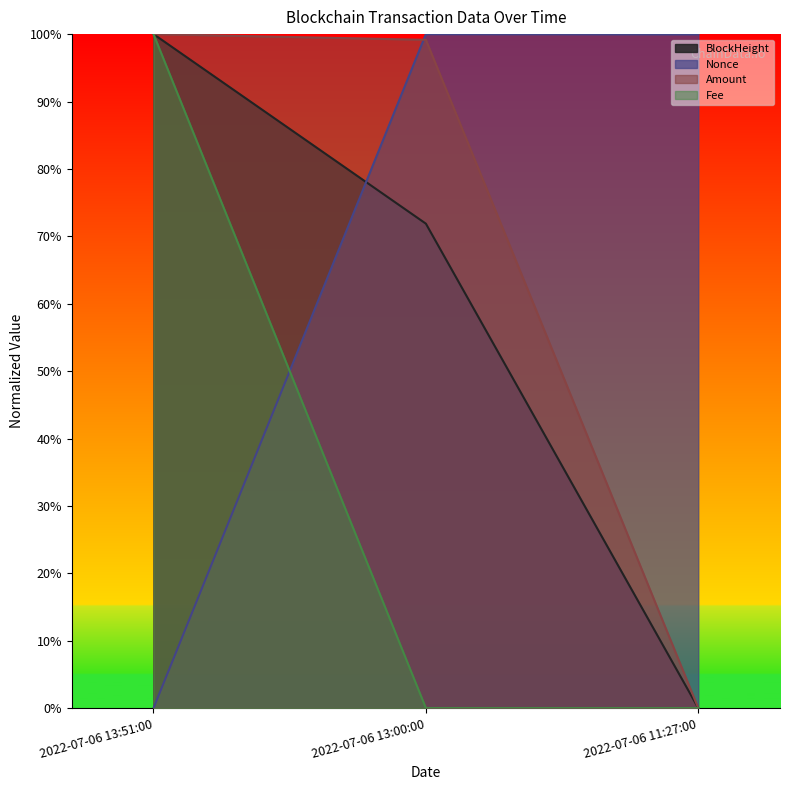

Which series has the largest total across all categories?

Nonce